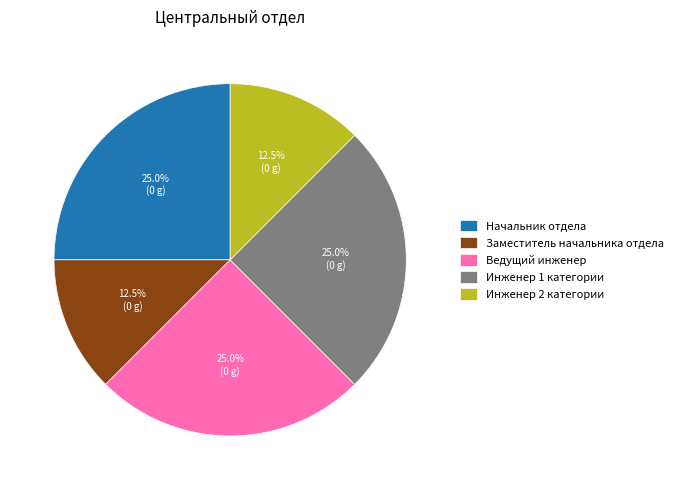

True or false: Начальник отдела accounts for 12% of the total.

False